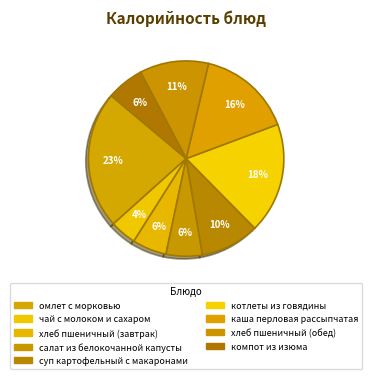

Is there any slice that represents more than half of the pie?

No